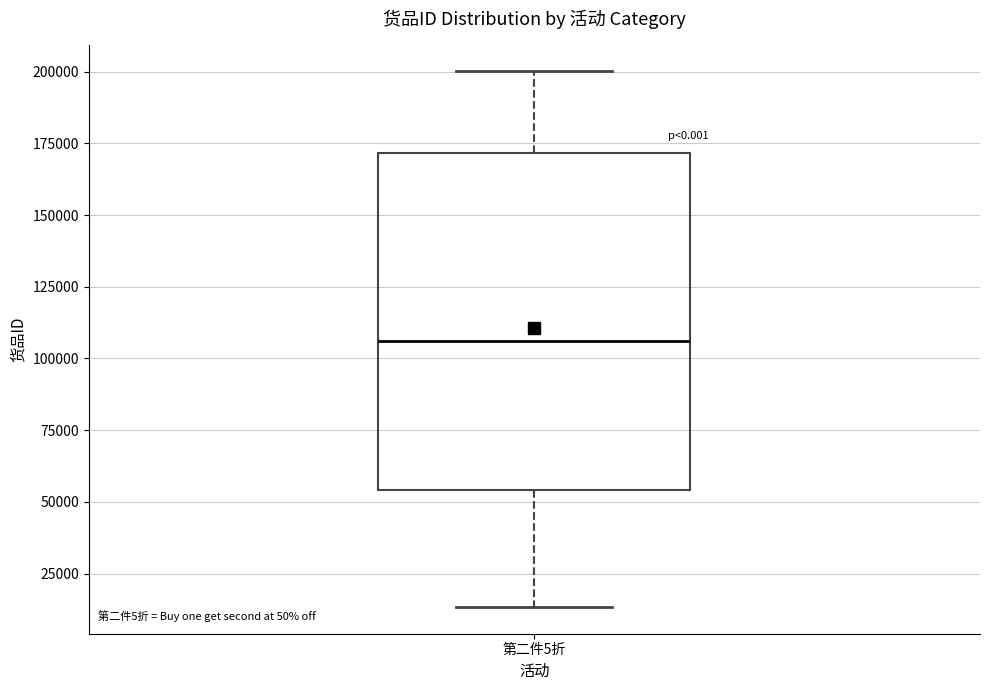

Transcribe this box plot: give where the median line is, the range the box spans, and where the two whiskers end, as read against the y-axis. The values are not printed on the chart, so give them approximately, as read against the axis.

median 105000, box 55000 to 170000, whiskers 15000 to 200000